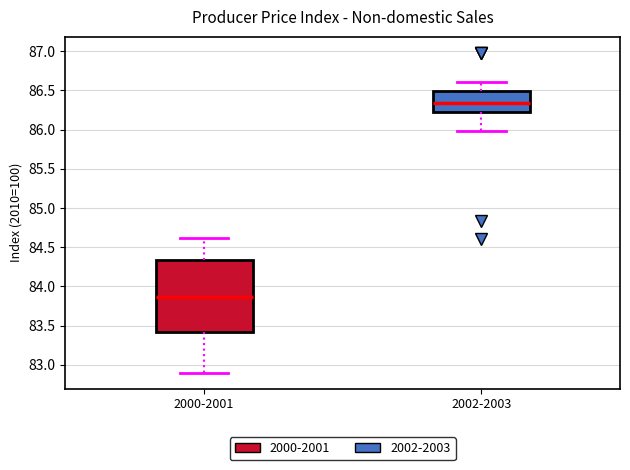

Reading left to right, transcribe this box plot: for each box, give where its median line is, the range the box spans, and where its two whiskers end, as read against the y-axis. The values are not printed on the chart, so give them approximately, as read against the axis.

2000-2001: median 83.85, box 83.40 to 84.35, whiskers 82.90 to 84.60
2002-2003: median 86.35, box 86.25 to 86.50, whiskers 86.00 to 86.60